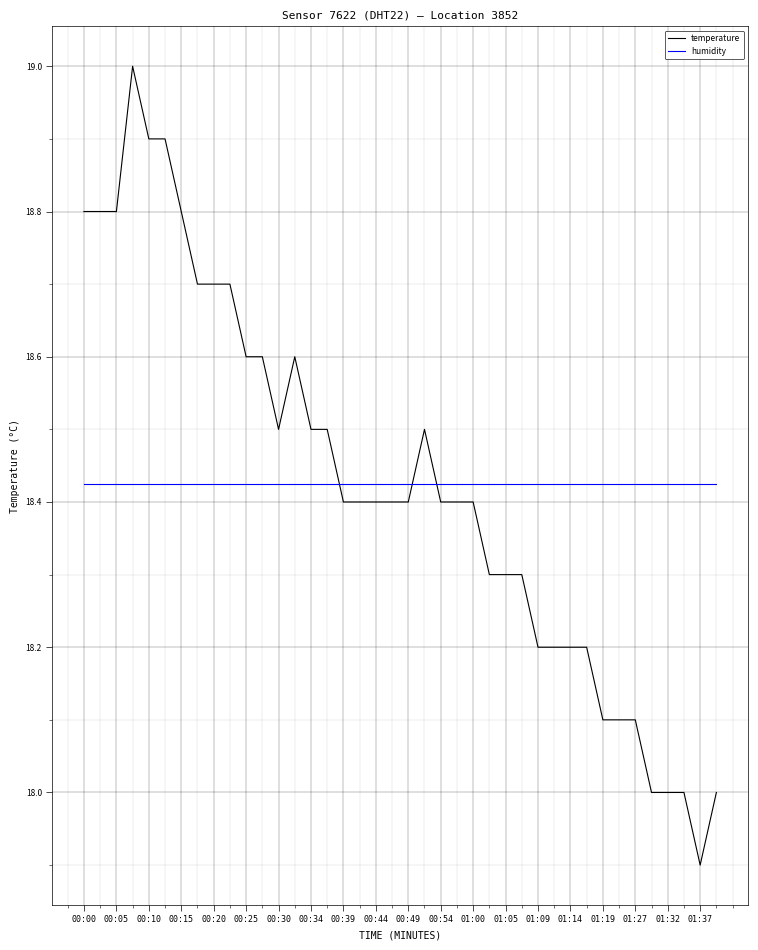

How many intersections are there between humidity and temperature?

3